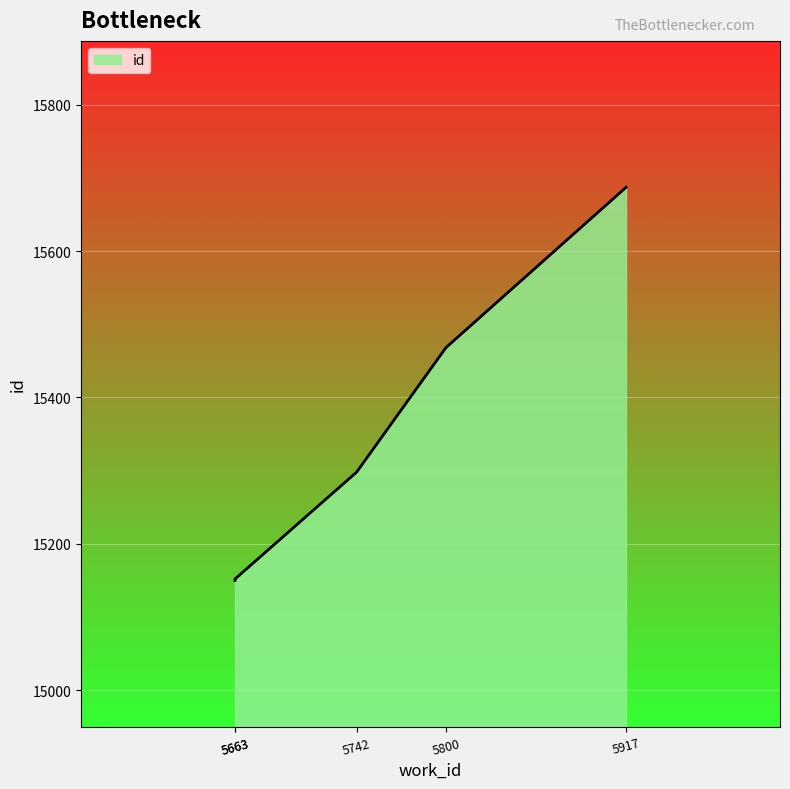

True or false: the data shows 23171 at 5663.

False